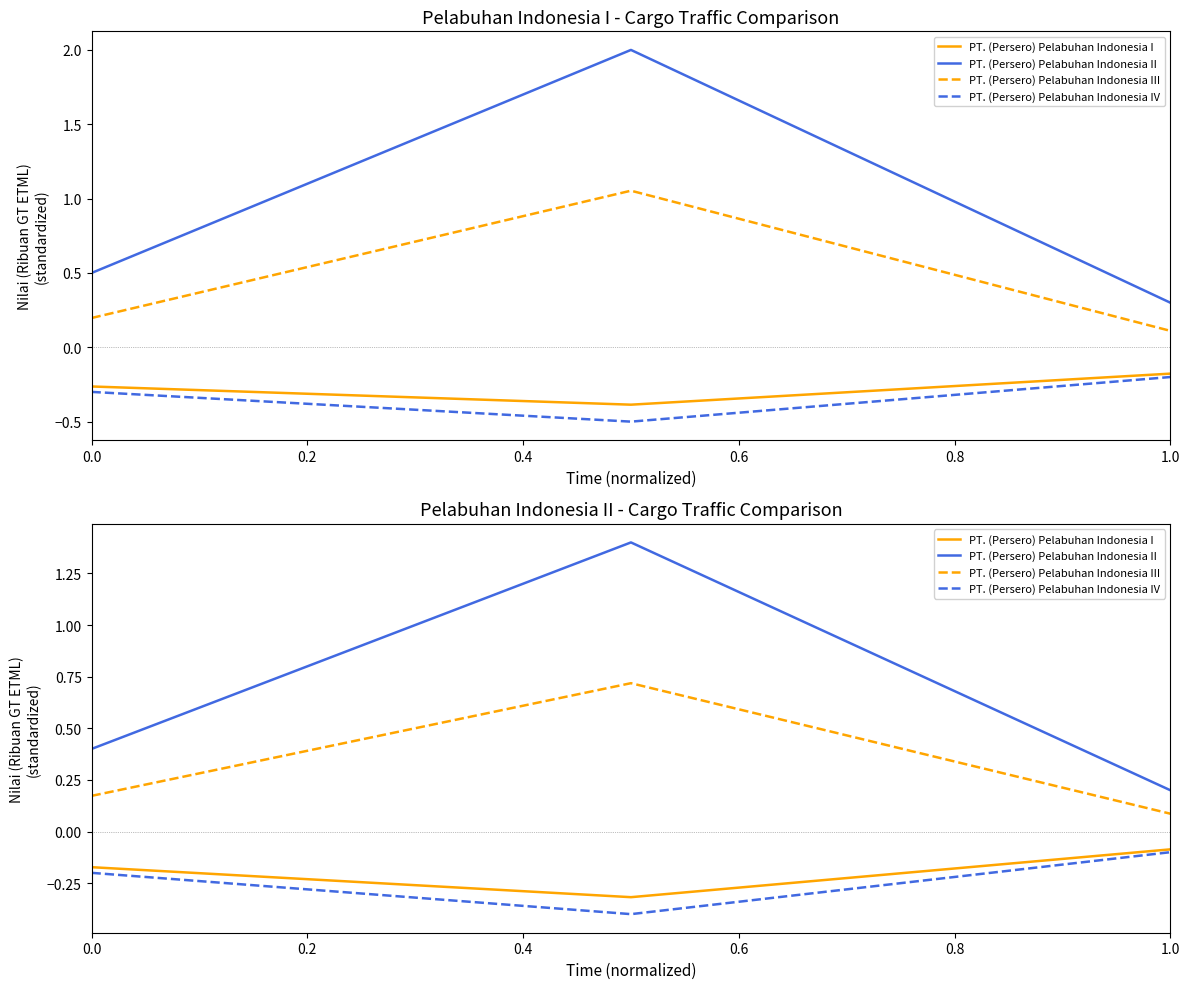

The PT. (Persero) Pelabuhan Indonesia IV series shows -0.2 at 0.0. True or false?

True